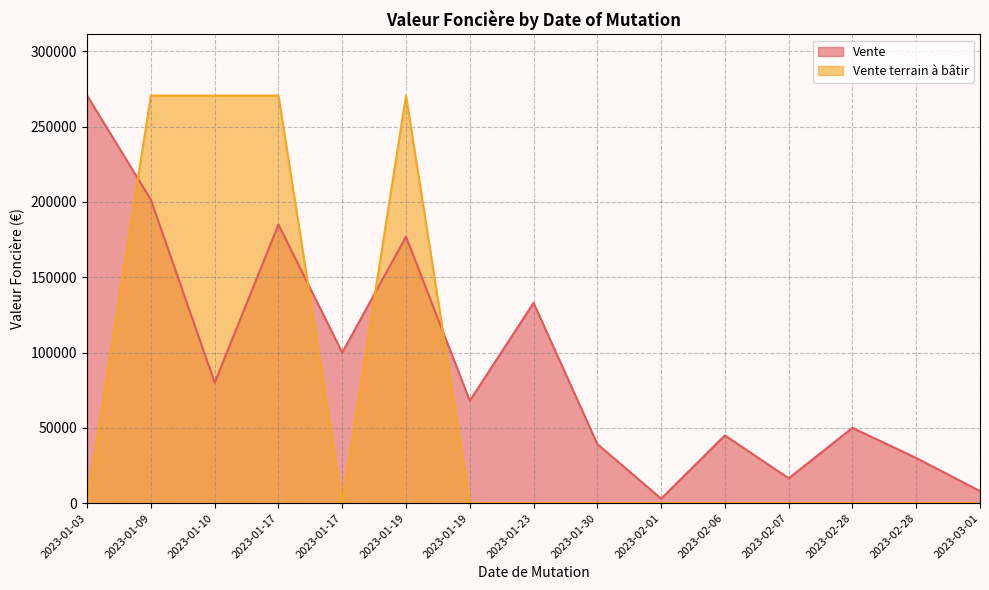

What is the sum of the Vente values at 2023-01-19 and 2023-03-01?

76000